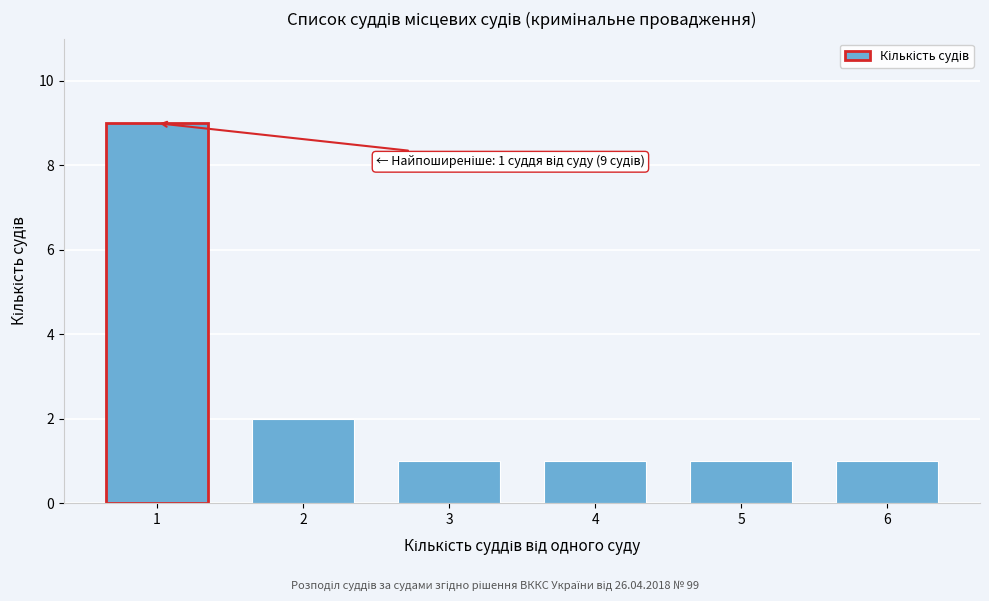

Reading left to right, transcribe all the data shown in this chart.

1=9	2=2	3=1	4=1	5=1	6=1